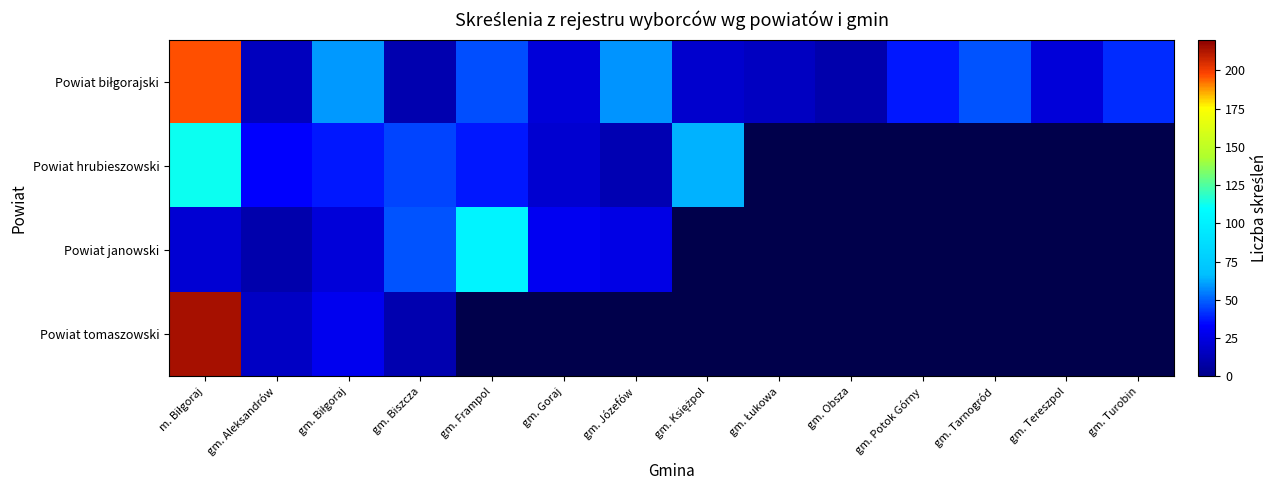

Which series has the widest spread of values?

Powiat tomaszowski